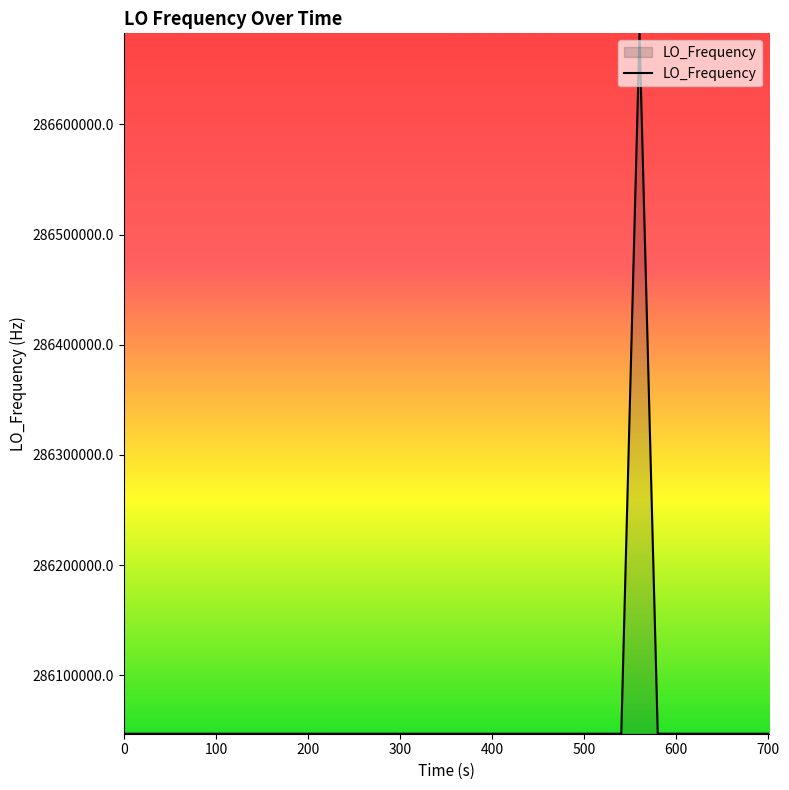

What is the difference between the maximum and minimum values?

635711.5